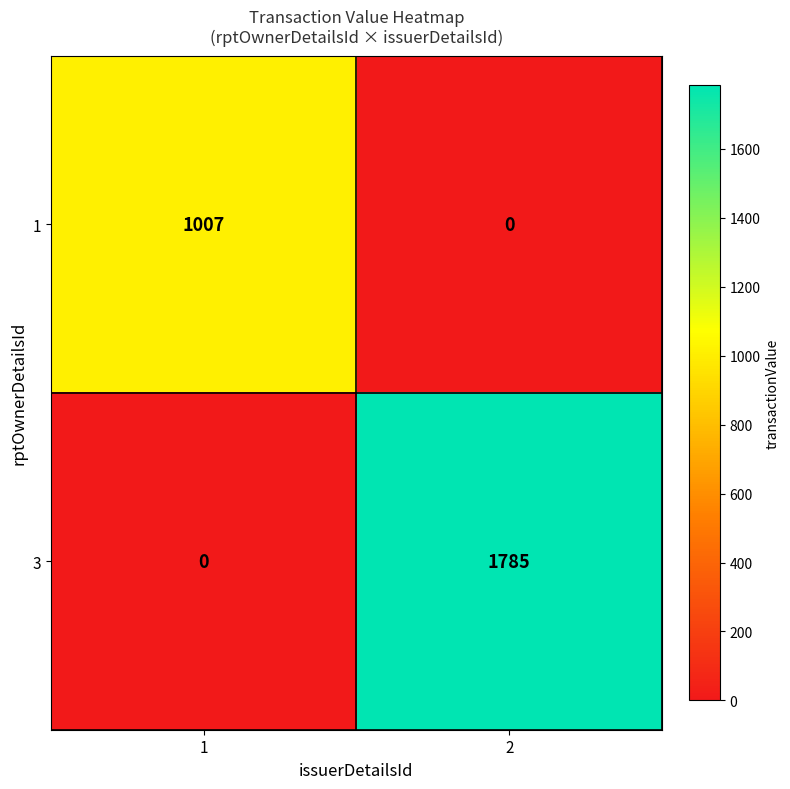

Is it true that 3 equals 2802 at 2?

False